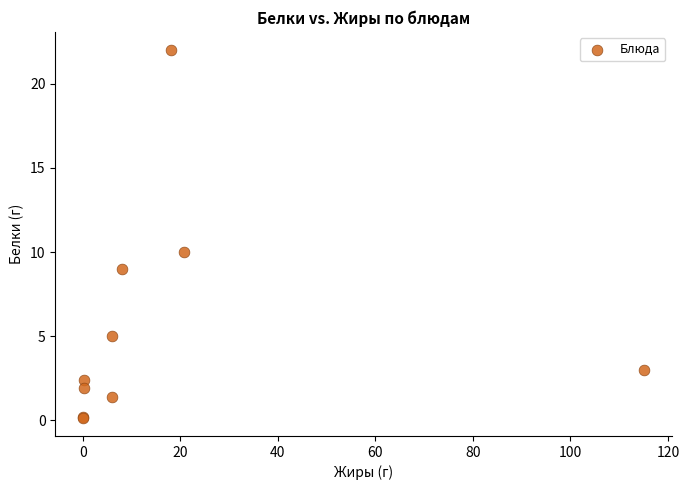

What Y value in the scatter plot is closest to 11?

10.0